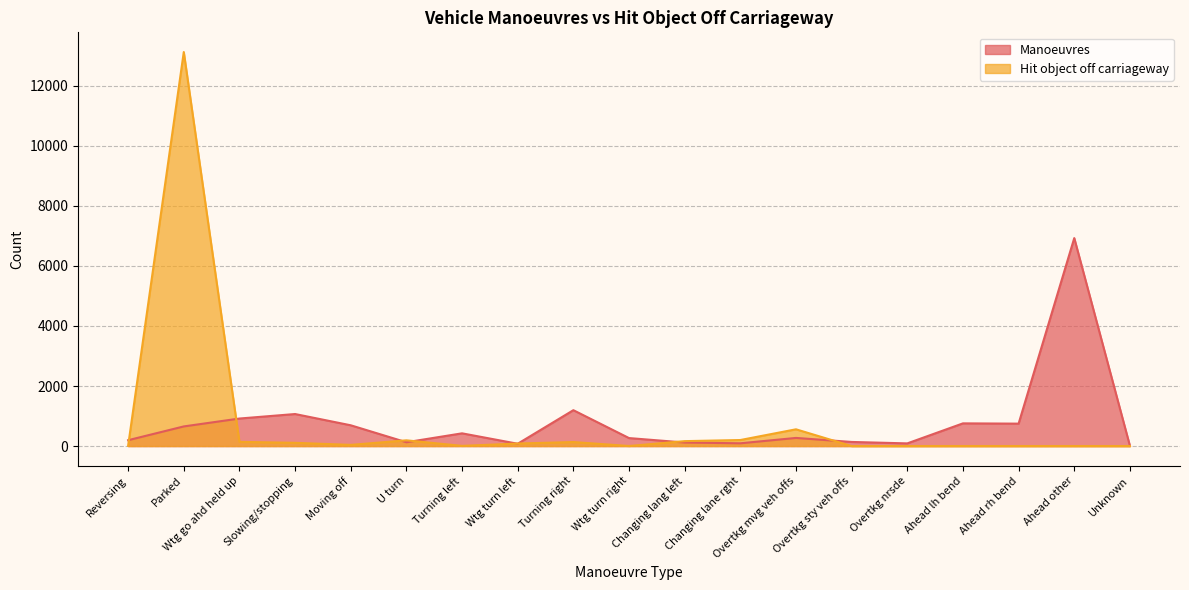

Reading left to right, transcribe all the data shown in this chart.

Manoeuvres: Reversing=195	Parked=654	Wtg go ahd held up=917	Slowing/stopping=1067	Moving off=692	U turn=127	Turning left=424	Wtg turn left=77	Turning right=1195	Wtg turn right=266	Changing lang left=118	Changing lane rght=92	Overtkg mvg veh offs=271	Overtkg sty veh offs=137	Overtkg nrsde=89	Ahead lh bend=756	Ahead rh bend=747	Ahead other=6928	Unknown=8
Hit object off carriageway: Reversing=7	Parked=13126	Wtg go ahd held up=140	Slowing/stopping=108	Moving off=39	U turn=191	Turning left=6	Wtg turn left=84	Turning right=134	Wtg turn right=2	Changing lang left=164	Changing lane rght=201	Overtkg mvg veh offs=558	Overtkg sty veh offs=0	Overtkg nrsde=0	Ahead lh bend=0	Ahead rh bend=0	Ahead other=0	Unknown=0